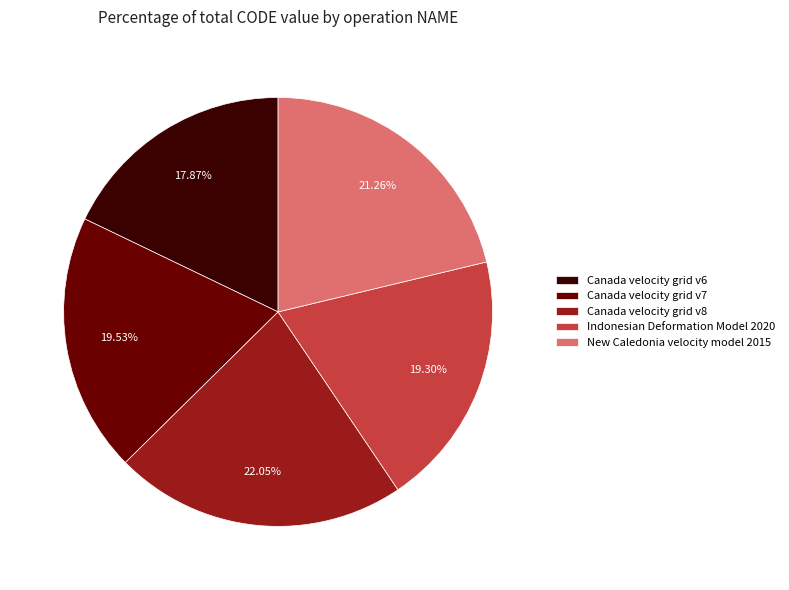

Which has a higher value, New Caledonia velocity model 2015 or Canada velocity grid v8?

Canada velocity grid v8